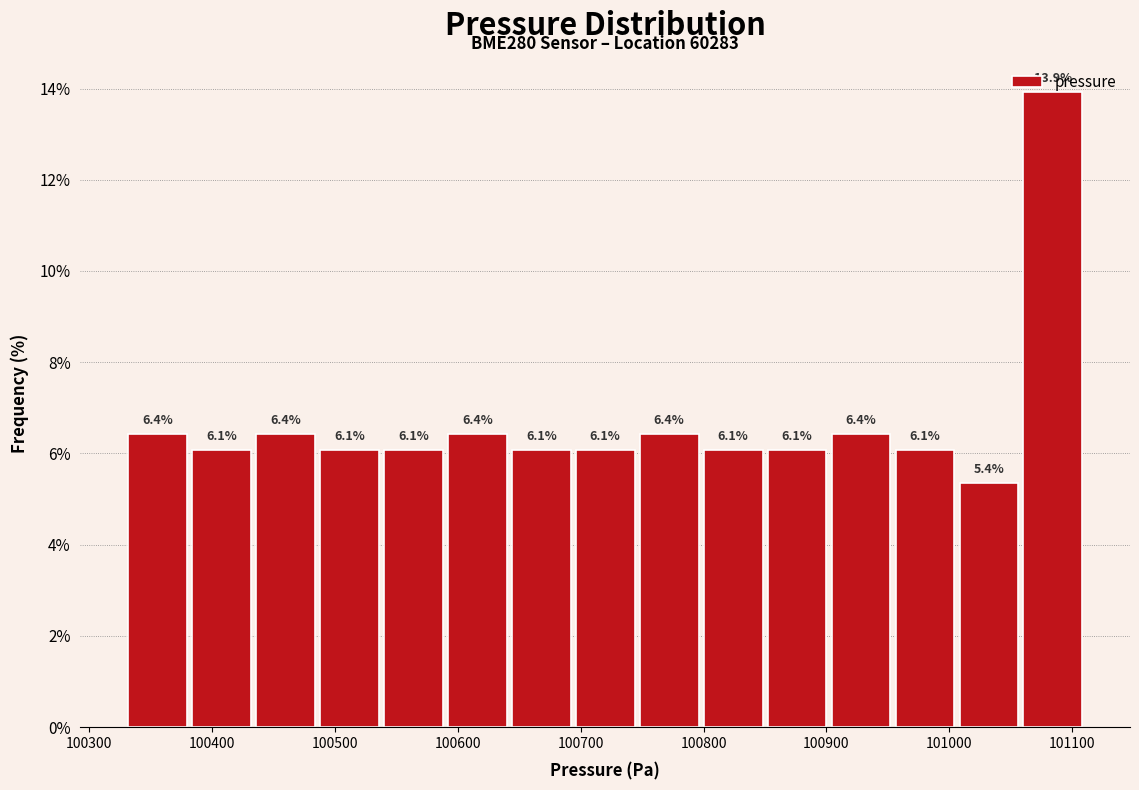

How tall is the bar that spans 100640 to 100690 on the x-axis? The bar edges are not printed on the chart, so give them approximately, as read against the axis.

6.1